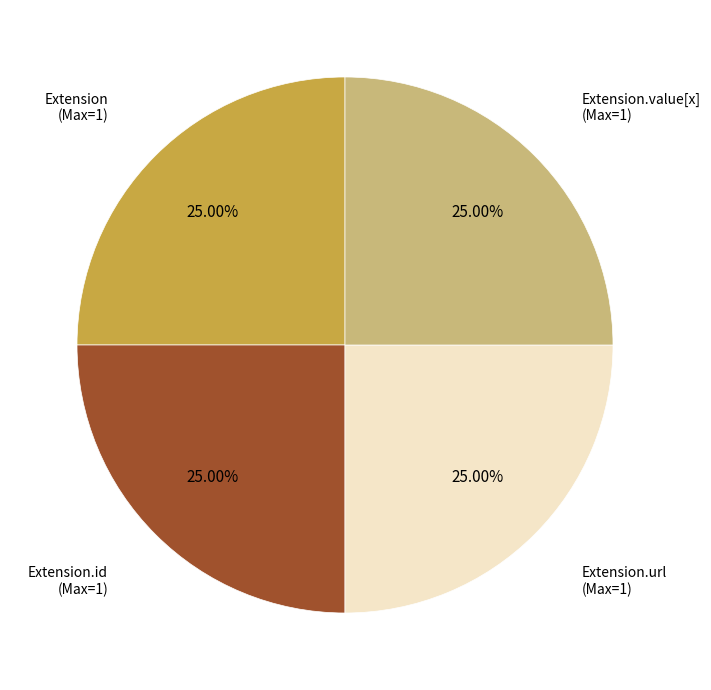

Does any single category account for the majority?

No